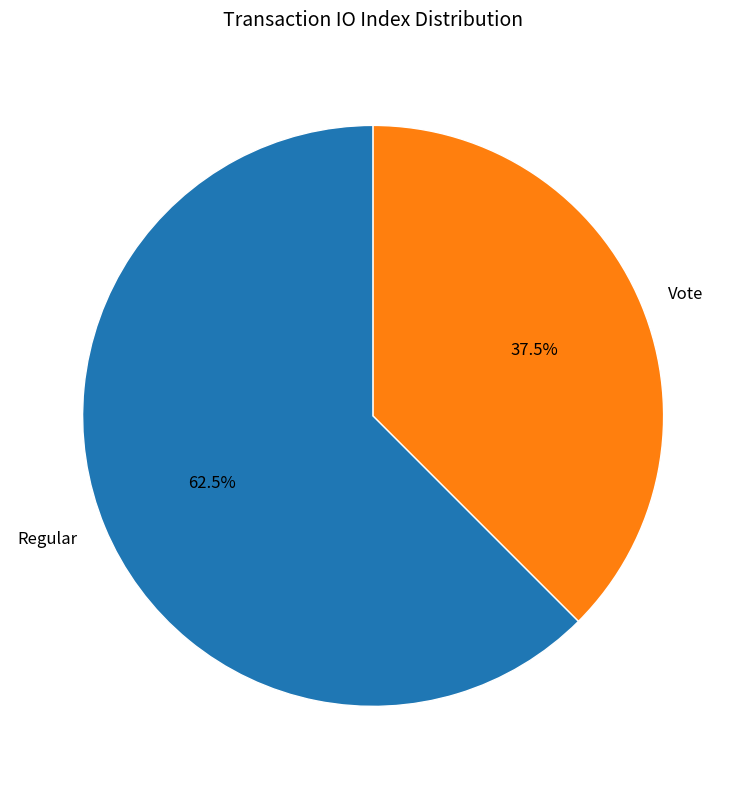

The Vote slice represents 24% of the pie. True or false?

False